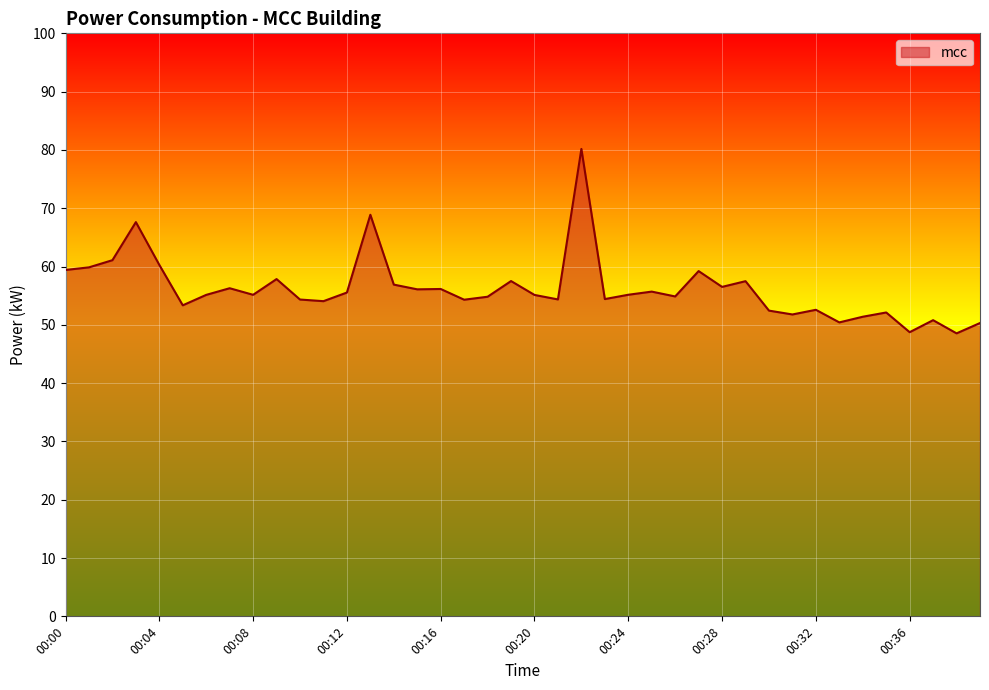

What is the smallest value displayed?

48.5